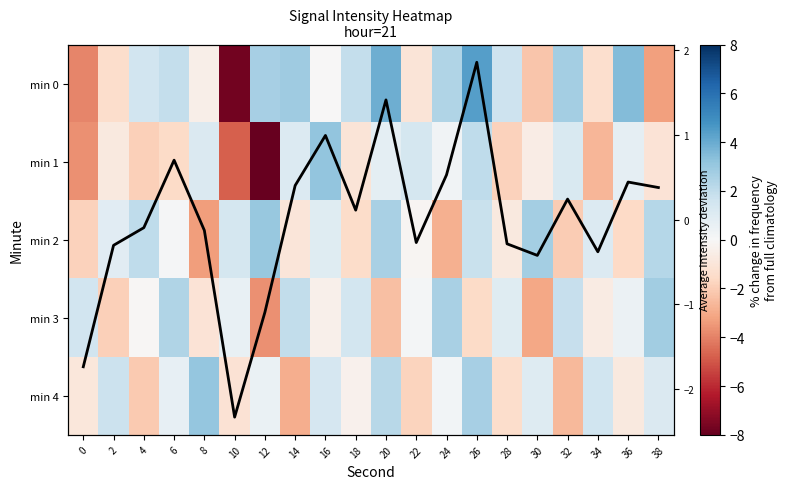

Rank the categories by min 1 value from lowest to highest.

12, 10, 0, 34, 4, 28, 6, 38, 18, 2, 30, 24, 36, 20, 14, 8, 32, 22, 26, 16